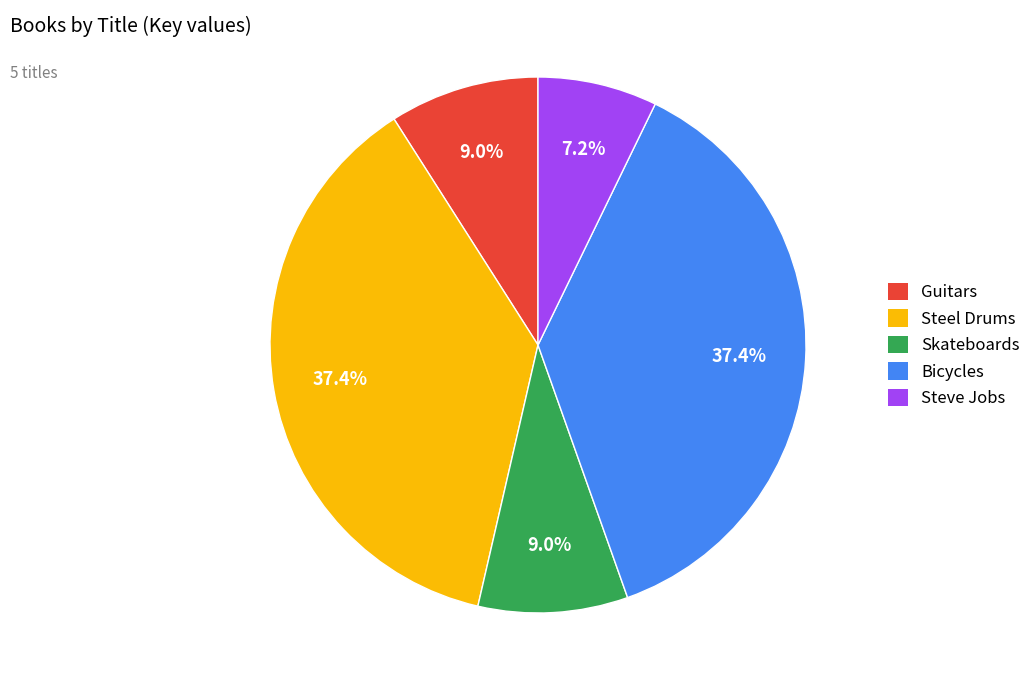

Does Steel Drums represent more than half of the total?

No